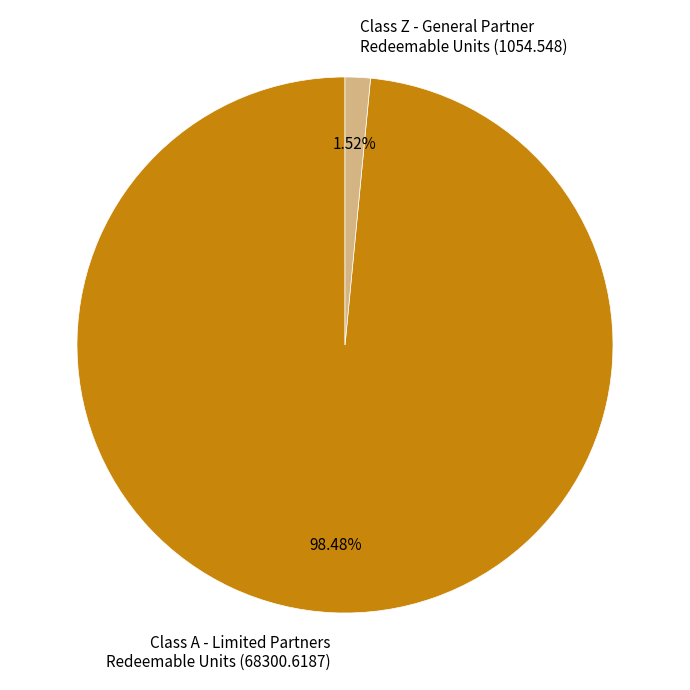

How many slices are in this pie chart?

2